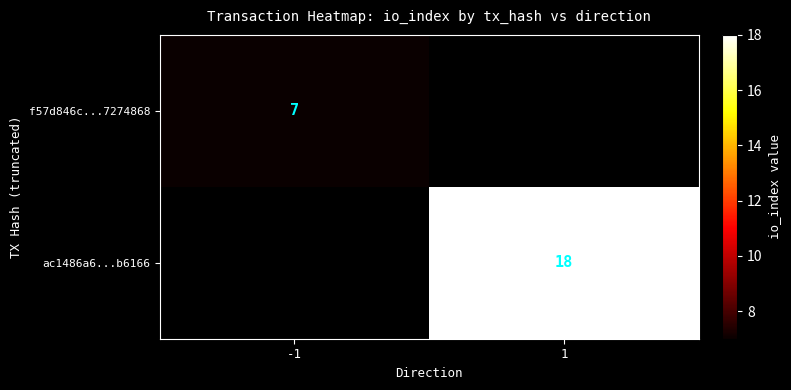

The value of f57d846c...7274868 at -1 is 3. True or false?

False